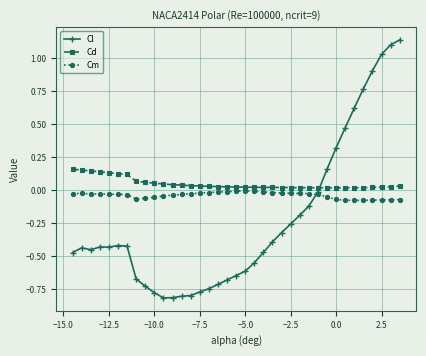

True or false: Cl has more than 0 interior local peaks.

True